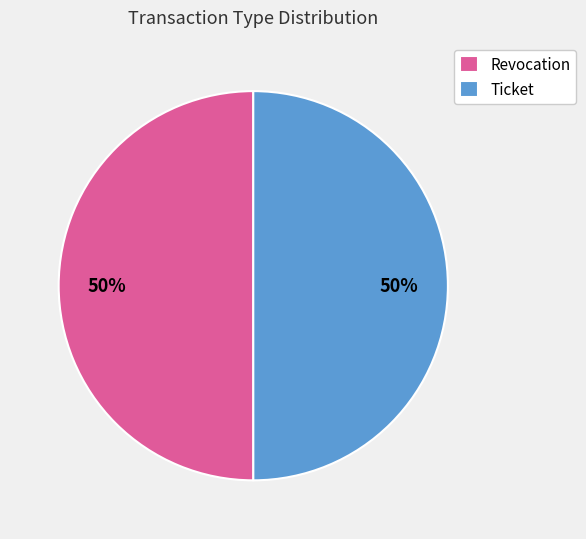

The Ticket slice represents 57% of the pie. True or false?

False